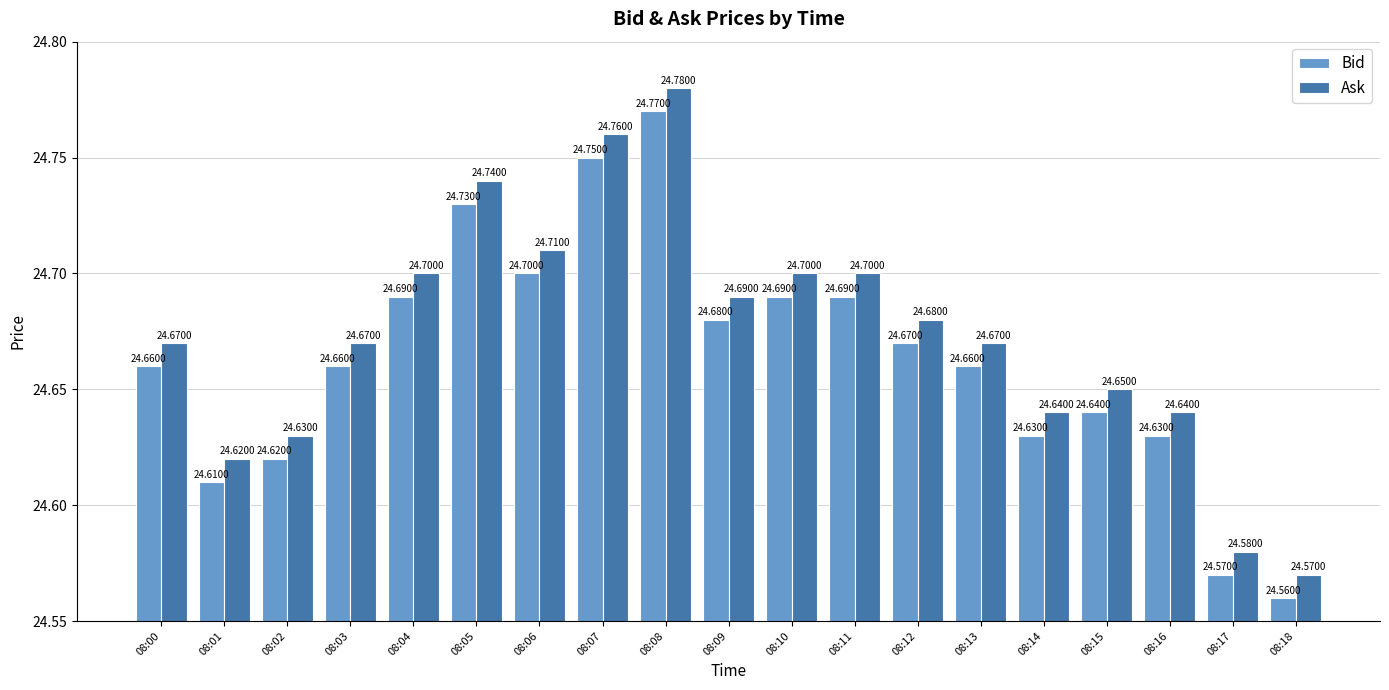

What is the difference between the Ask values at 08:06 and 08:16?

0.1